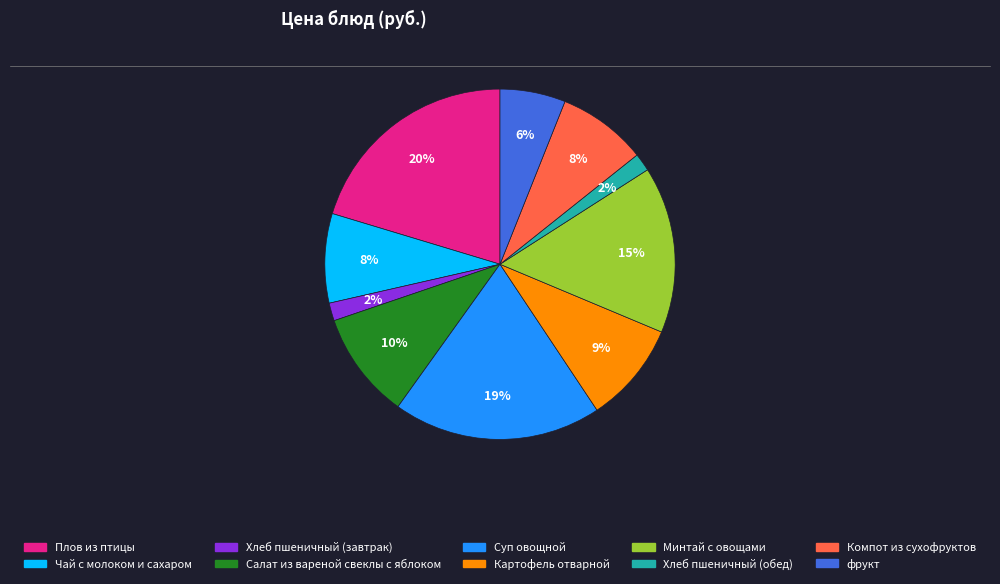

Which slice is the largest?

Плов из птицы